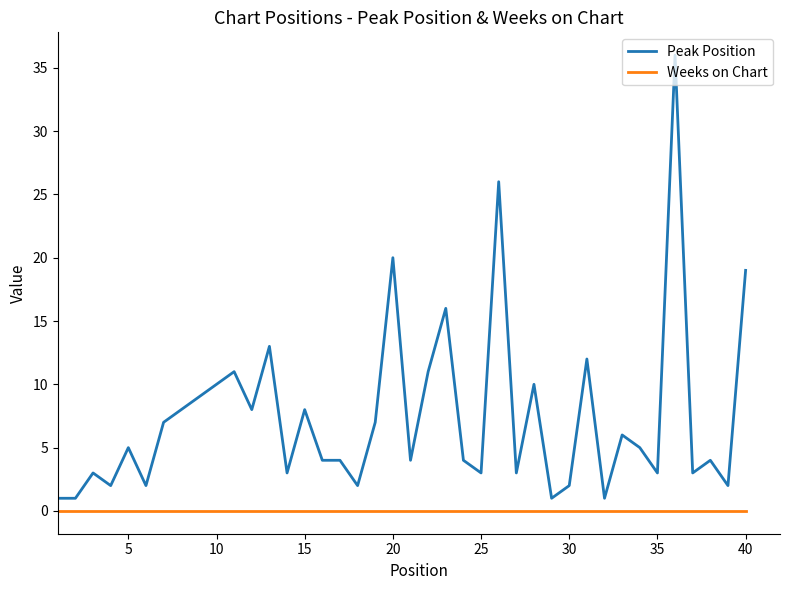

At how many categories does at least one series exceed 14?

5